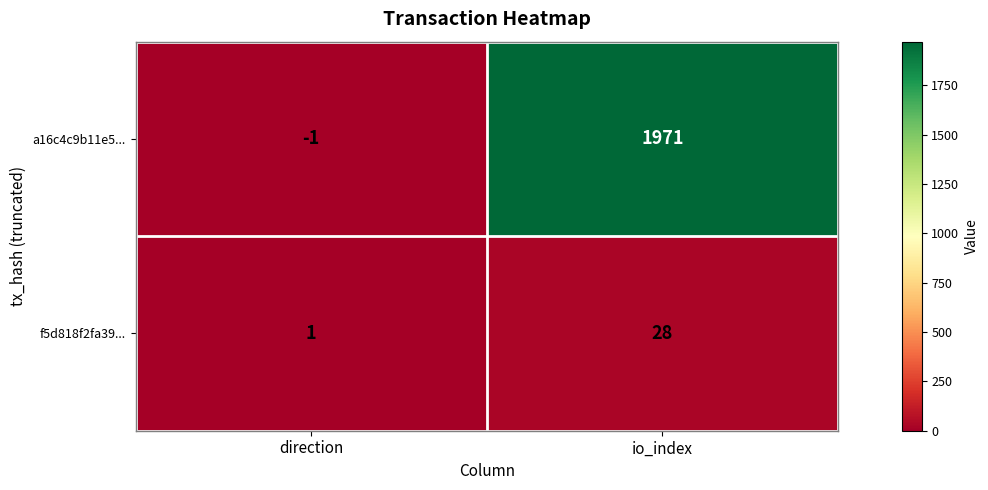

Reading left to right, what are all the values shown in this chart?

a16c4c9b11e5...: -1	1971
f5d818f2fa39...: 1	28